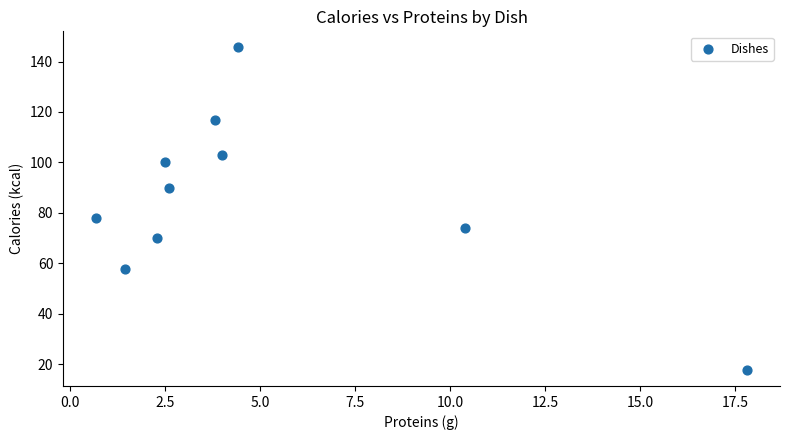

What is the average X value?

5.0